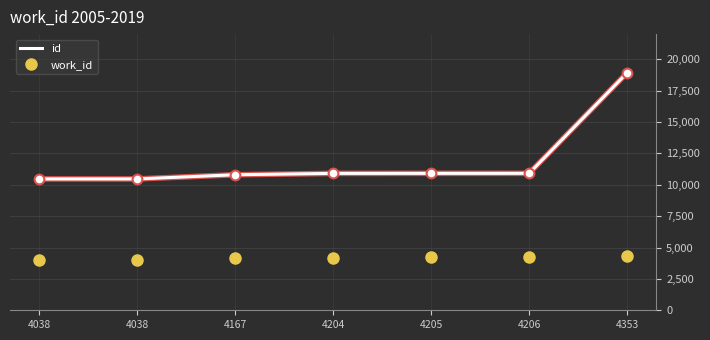

What is the difference between the second highest and second lowest values in the id series?

445